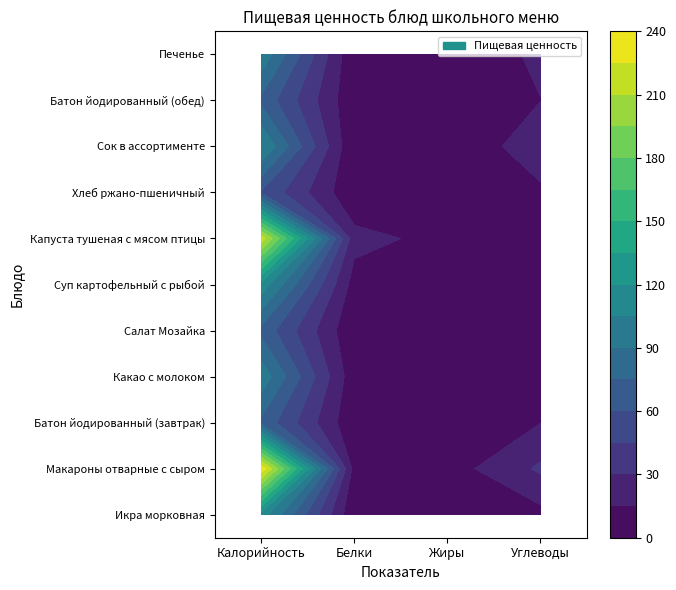

Rank the series at 3 from lowest to highest value.

Салат Мозайка, Икра морковная, Хлеб ржано-пшеничный, Капуста тушеная с мясом птицы, Какао с молоком, Суп картофельный с рыбой, Батон йодированный (завтрак), Батон йодированный (обед), Печенье, Сок в ассортименте, Макароны отварные с сыром